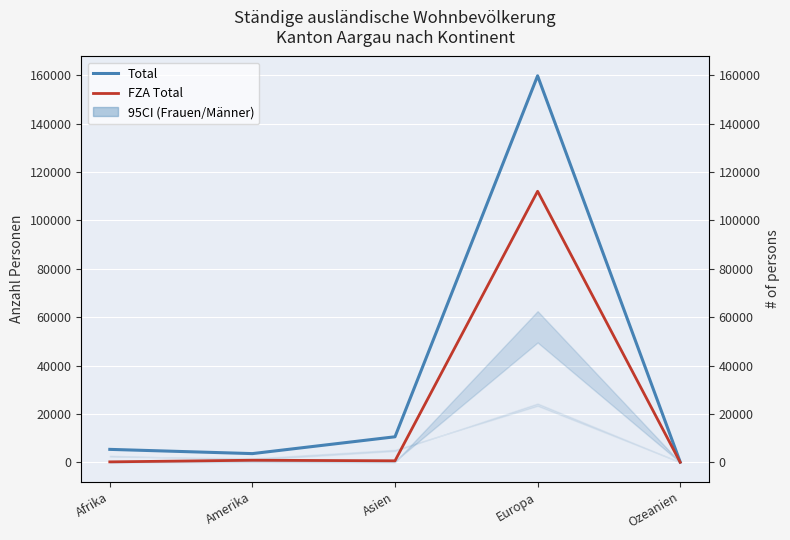

Rank the categories by Total value from lowest to highest.

Ozeanien, Amerika, Afrika, Asien, Europa